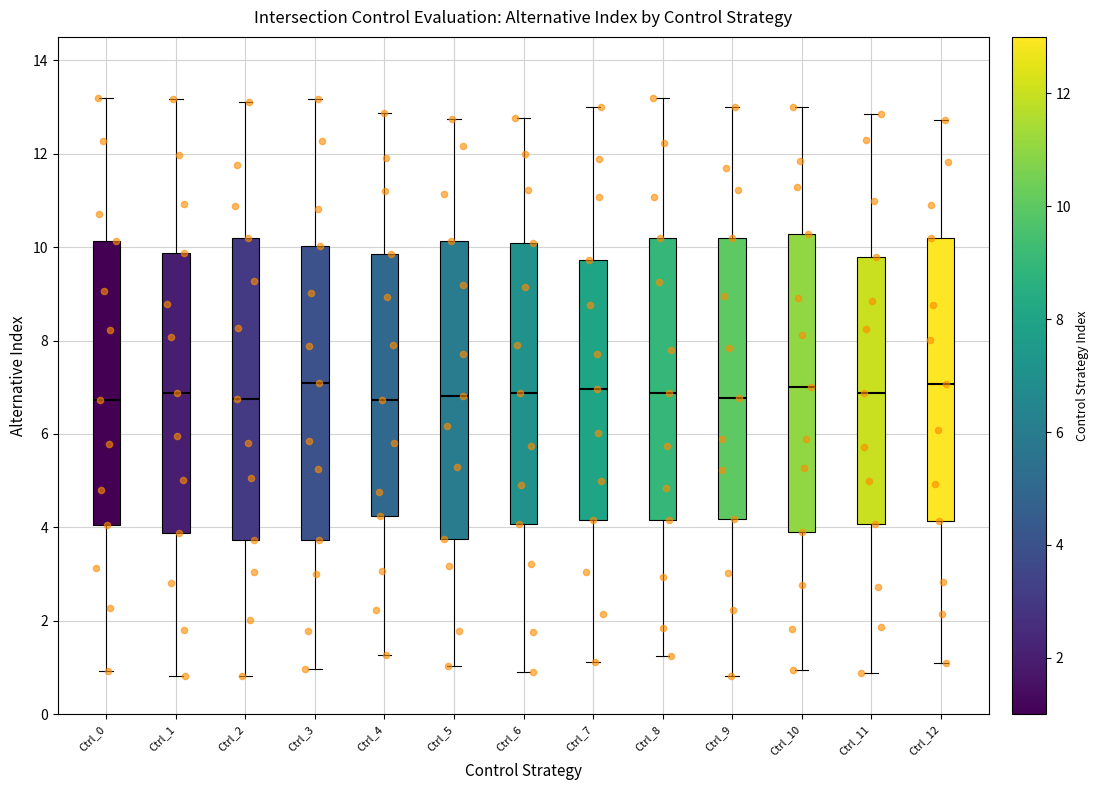

Reading left to right, read every box against the y-axis: the position of its median line, the range the box covers, and the ends of its whiskers. The values are not printed on the chart, so give them approximately, as read against the axis.

Ctrl_0: median 6.8, box 4.0 to 10.2, whiskers 1.0 to 13.2
Ctrl_1: median 6.8, box 3.8 to 9.8, whiskers 0.8 to 13.2
Ctrl_2: median 6.8, box 3.8 to 10.2, whiskers 0.8 to 13.2
Ctrl_3: median 7.0, box 3.8 to 10.0, whiskers 1.0 to 13.2
Ctrl_4: median 6.8, box 4.2 to 9.8, whiskers 1.2 to 12.8
Ctrl_5: median 6.8, box 3.8 to 10.2, whiskers 1.0 to 12.8
Ctrl_6: median 6.8, box 4.0 to 10.0, whiskers 1.0 to 12.8
Ctrl_7: median 7.0, box 4.2 to 9.8, whiskers 1.2 to 13.0
Ctrl_8: median 6.8, box 4.2 to 10.2, whiskers 1.2 to 13.2
Ctrl_9: median 6.8, box 4.2 to 10.2, whiskers 0.8 to 13.0
Ctrl_10: median 7.0, box 4.0 to 10.2, whiskers 1.0 to 13.0
Ctrl_11: median 6.8, box 4.0 to 9.8, whiskers 0.8 to 12.8
Ctrl_12: median 7.0, box 4.2 to 10.2, whiskers 1.2 to 12.8